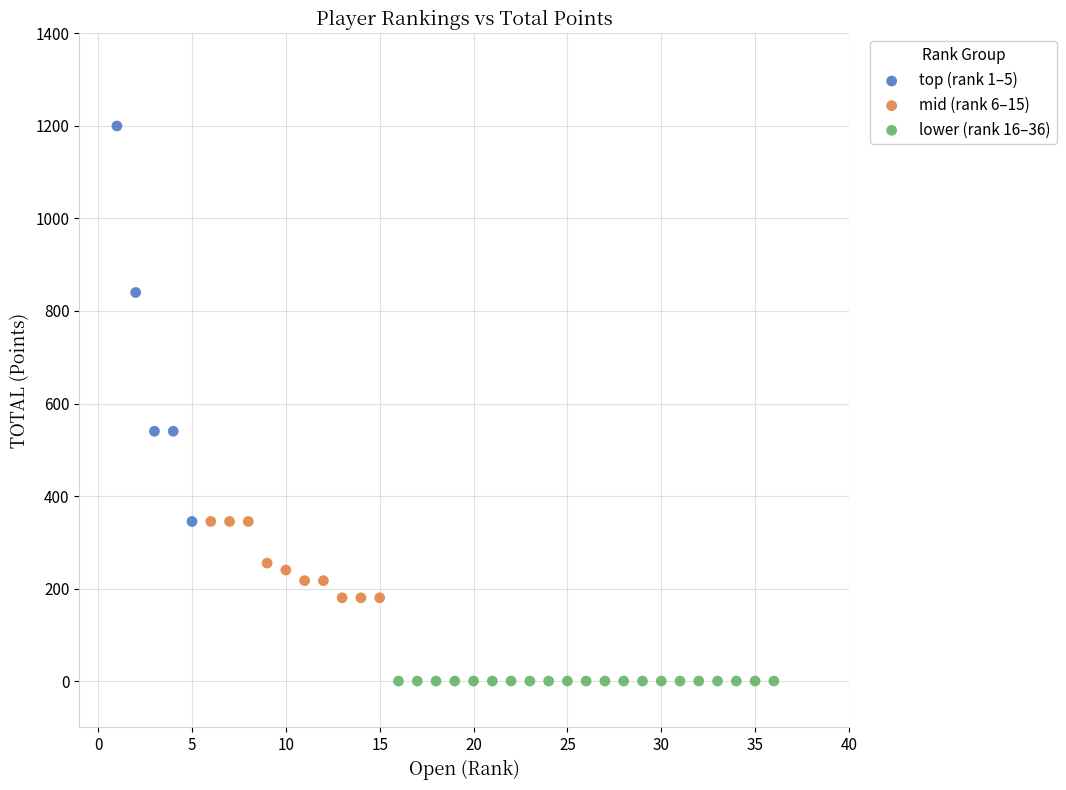

Which series contains the lowest Y value?

lower (rank 16–36)